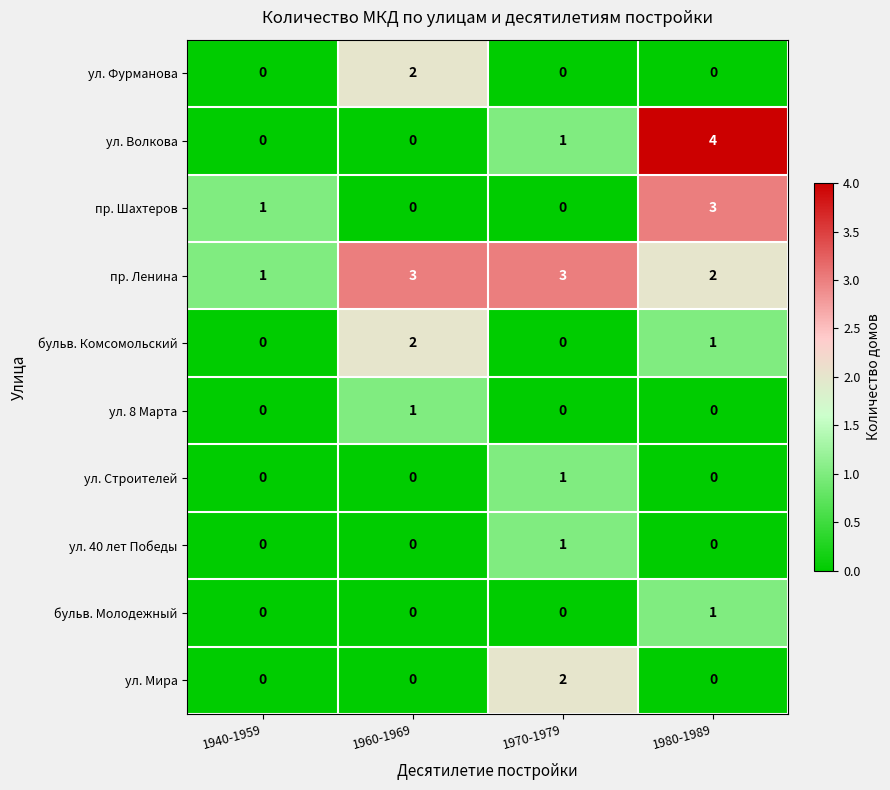

Read the пр. Ленина value at 1960-1969.

3